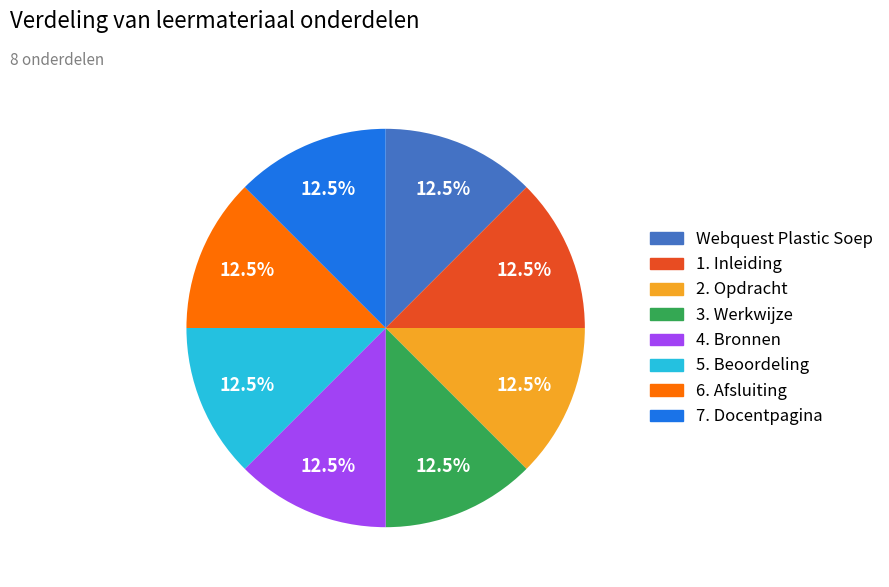

How many slices are in this pie chart?

8